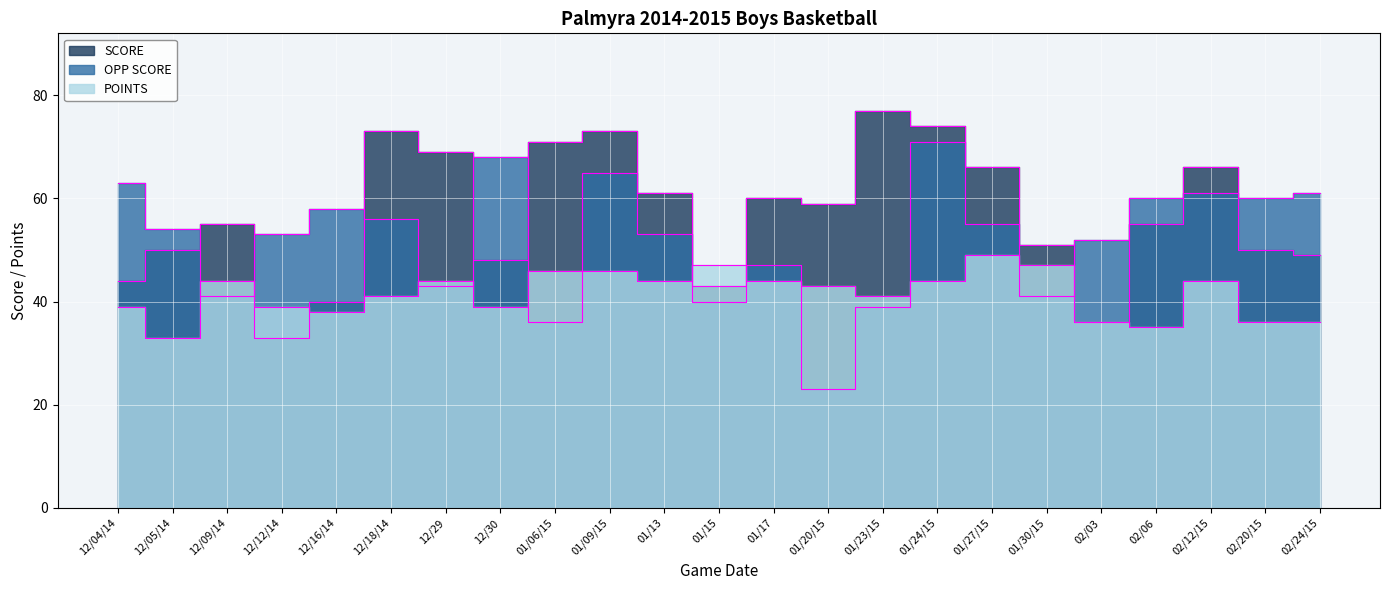

What is the sum of all SCORE values?

1303